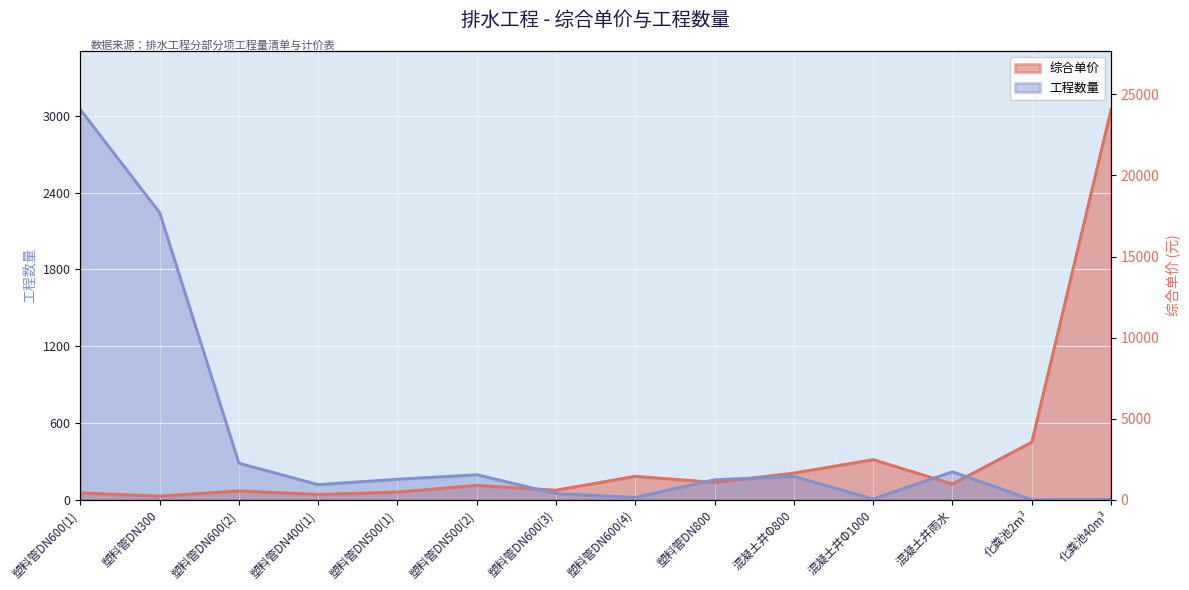

At which category does 工程数量 reach its first local peak?

塑料管DN500(2)